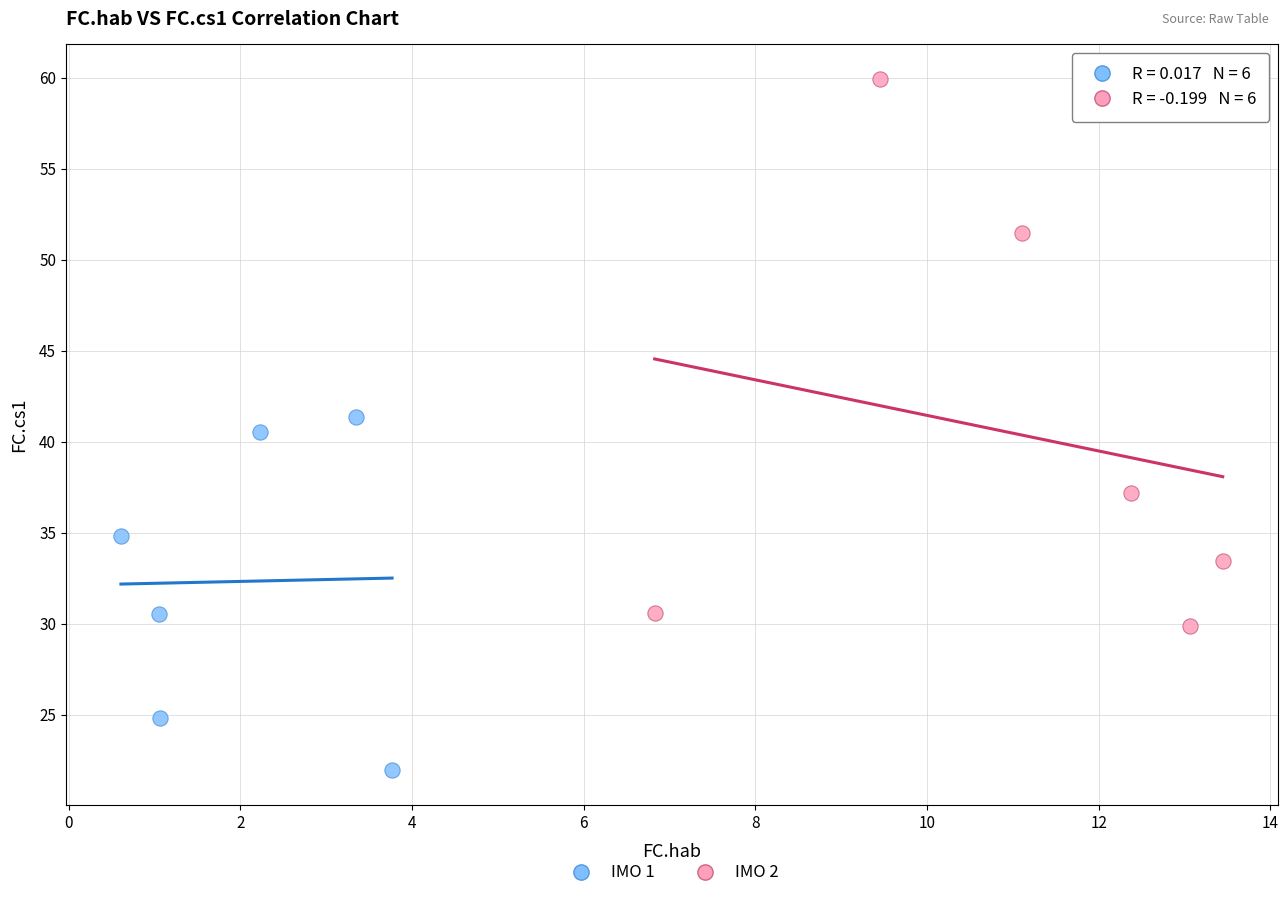

What are all the series names shown in the legend?

IMO 1, IMO 2